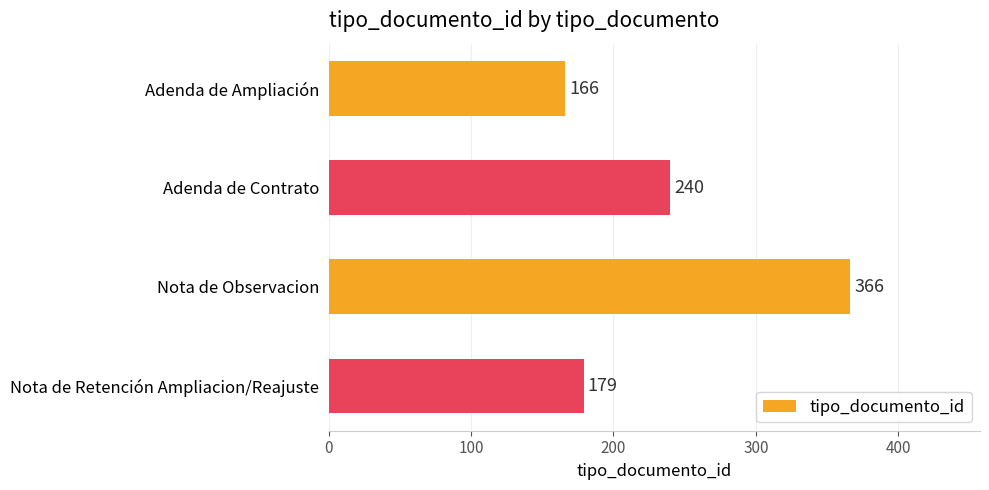

What is the maximum value shown in the chart?

366